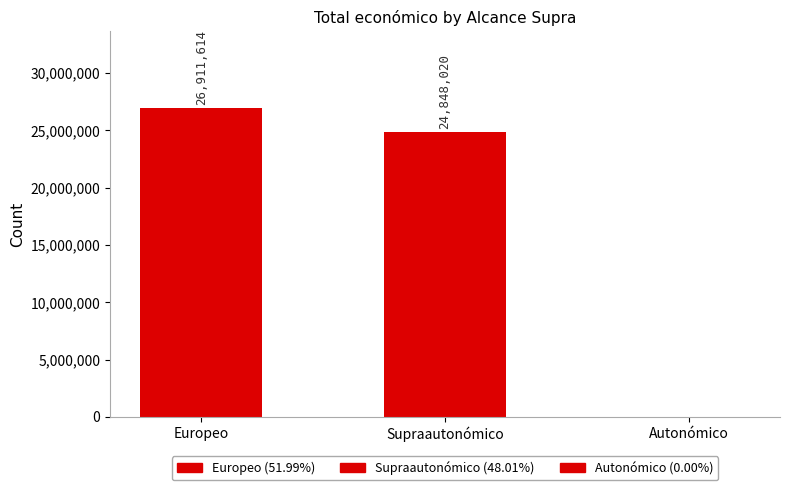

Where is the data nearest to the value 13455807?

Supraautonómico